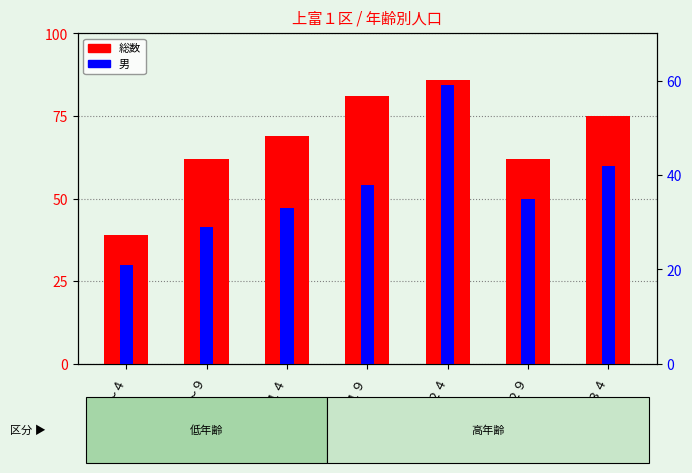

List the series in order of their peak value, lowest first.

男, 総数